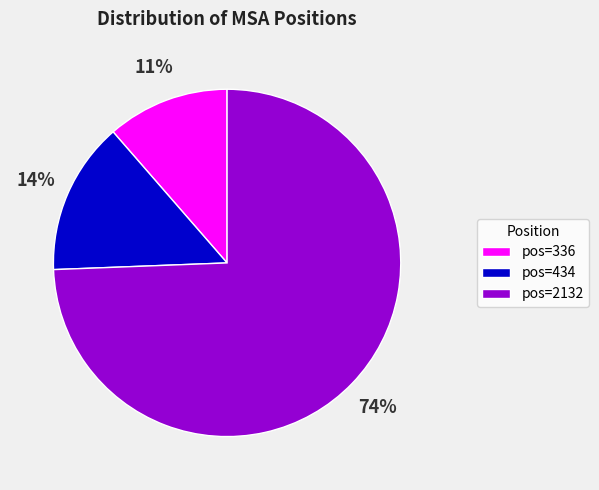

Which has a higher value, pos=336 or pos=2132?

pos=2132